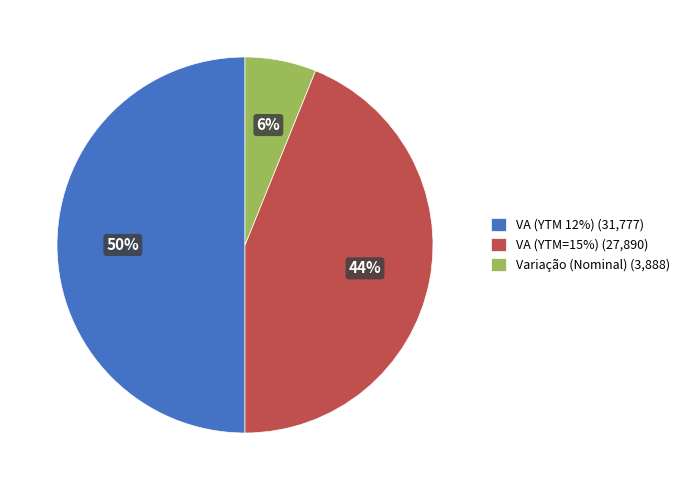

Rank the categories by value from highest to lowest.

VA (YTM 12%), VA (YTM=15%), Variação (Nominal)